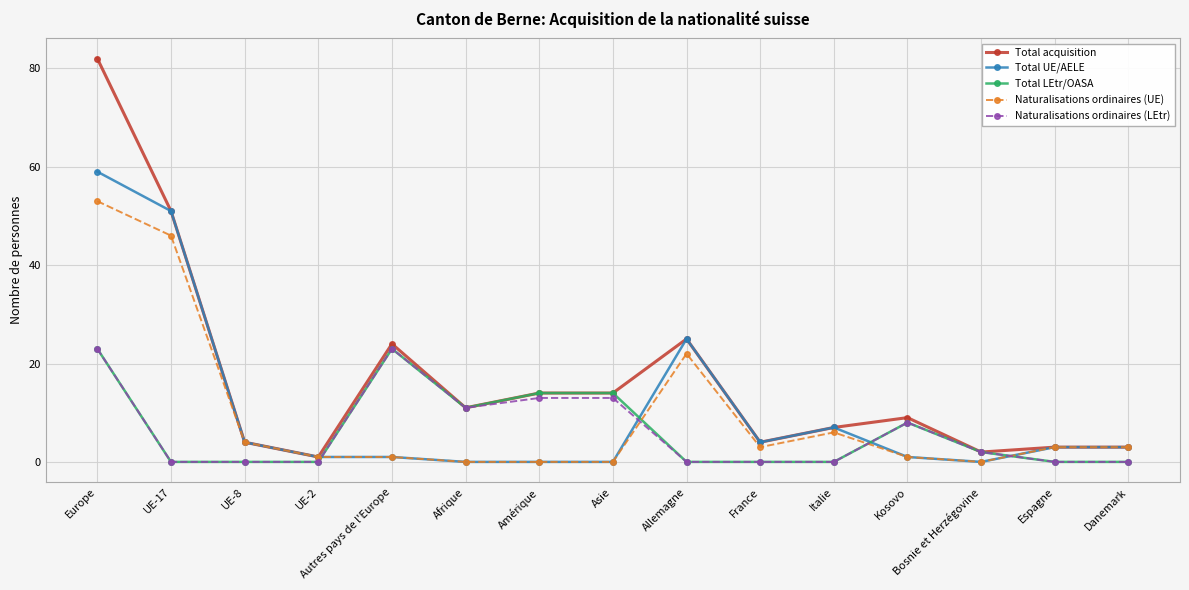

Which series has the largest total across all categories?

Total acquisition